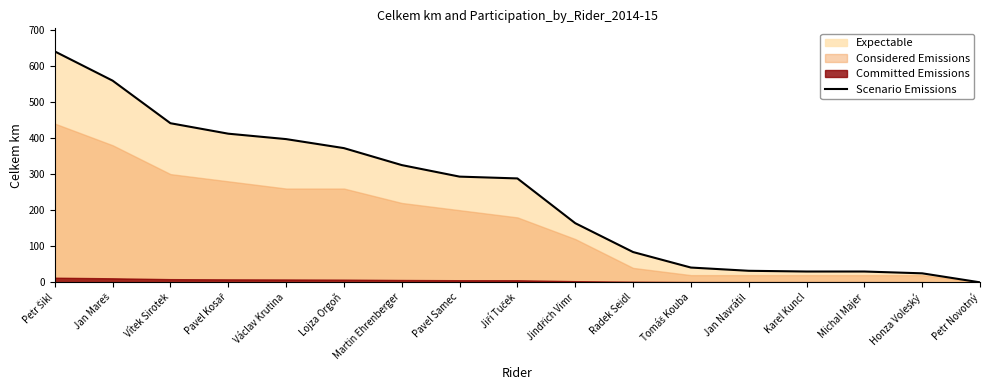

Where is the data nearest to the value 320?

Martin Ehrenberger